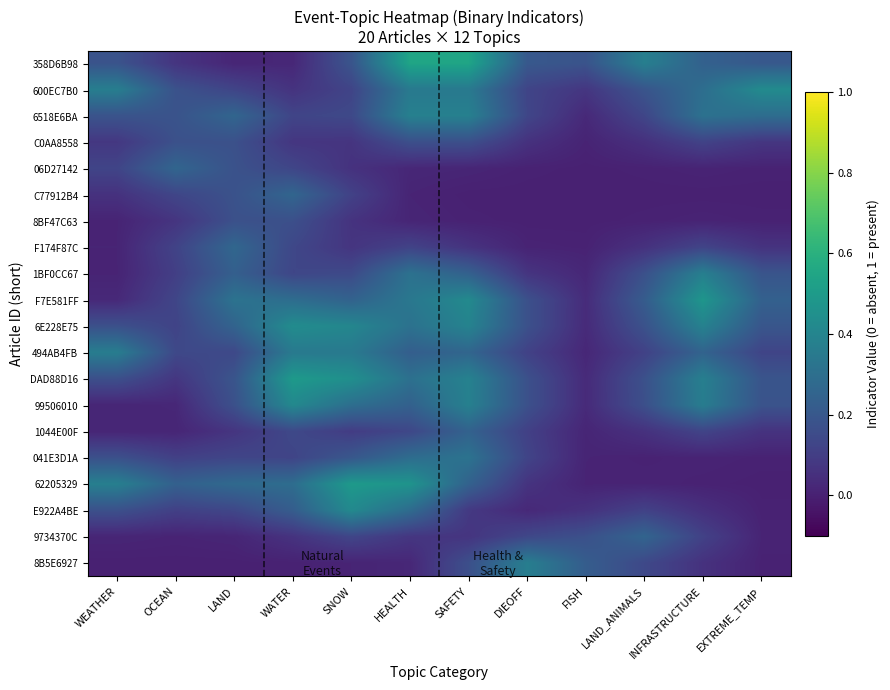

Reading right to left, what are all the values shown in this chart?

358D6B98: EXTREME_TEMP=0.2	INFRASTRUCTURE=0.2	LAND_ANIMALS=0.4	FISH=0.2	DIEOFF=0.2	SAFETY=0.5	HEALTH=0.5	SNOW=0.2	WATER=0.0	LAND=0.0	OCEAN=0.1	WEATHER=0.2
600EC7B0: EXTREME_TEMP=0.4	INFRASTRUCTURE=0.3	LAND_ANIMALS=0.2	FISH=0.1	DIEOFF=0.1	SAFETY=0.3	HEALTH=0.3	SNOW=0.1	WATER=0.1	LAND=0.1	OCEAN=0.2	WEATHER=0.4
6518E6BA: EXTREME_TEMP=0.3	INFRASTRUCTURE=0.3	LAND_ANIMALS=0.1	FISH=0.0	DIEOFF=0.1	SAFETY=0.4	HEALTH=0.4	SNOW=0.1	WATER=0.1	LAND=0.3	OCEAN=0.2	WEATHER=0.2
C0AA8558: EXTREME_TEMP=0.1	INFRASTRUCTURE=0.1	LAND_ANIMALS=0.1	FISH=0.0	DIEOFF=0.1	SAFETY=0.2	HEALTH=0.2	SNOW=0.1	WATER=0.1	LAND=0.2	OCEAN=0.2	WEATHER=0.1
06D27142: EXTREME_TEMP=0.0	INFRASTRUCTURE=0.0	LAND_ANIMALS=0.0	FISH=0.0	DIEOFF=0.0	SAFETY=0.0	HEALTH=0.0	SNOW=0.1	WATER=0.1	LAND=0.2	OCEAN=0.3	WEATHER=0.1
C77912B4: EXTREME_TEMP=0.0	INFRASTRUCTURE=0.0	LAND_ANIMALS=0.0	FISH=0.0	DIEOFF=0.0	SAFETY=0.0	HEALTH=0.0	SNOW=0.1	WATER=0.3	LAND=0.2	OCEAN=0.1	WEATHER=0.1
8BF47C63: EXTREME_TEMP=0.0	INFRASTRUCTURE=0.0	LAND_ANIMALS=0.0	FISH=0.0	DIEOFF=0.0	SAFETY=0.0	HEALTH=0.0	SNOW=0.1	WATER=0.2	LAND=0.2	OCEAN=0.1	WEATHER=0.0
F174F87C: EXTREME_TEMP=0.1	INFRASTRUCTURE=0.1	LAND_ANIMALS=0.1	FISH=0.0	DIEOFF=0.0	SAFETY=0.1	HEALTH=0.1	SNOW=0.1	WATER=0.1	LAND=0.3	OCEAN=0.1	WEATHER=0.0
1BF0CC67: EXTREME_TEMP=0.2	INFRASTRUCTURE=0.4	LAND_ANIMALS=0.2	FISH=0.0	DIEOFF=0.1	SAFETY=0.2	HEALTH=0.3	SNOW=0.1	WATER=0.1	LAND=0.2	OCEAN=0.1	WEATHER=0.0
F7E581FF: EXTREME_TEMP=0.2	INFRASTRUCTURE=0.5	LAND_ANIMALS=0.2	FISH=0.0	DIEOFF=0.2	SAFETY=0.4	HEALTH=0.3	SNOW=0.2	WATER=0.3	LAND=0.3	OCEAN=0.1	WEATHER=0.0
6E228E75: EXTREME_TEMP=0.2	INFRASTRUCTURE=0.4	LAND_ANIMALS=0.2	FISH=0.0	DIEOFF=0.2	SAFETY=0.4	HEALTH=0.3	SNOW=0.4	WATER=0.4	LAND=0.2	OCEAN=0.1	WEATHER=0.2
494AB4FB: EXTREME_TEMP=0.1	INFRASTRUCTURE=0.2	LAND_ANIMALS=0.1	FISH=0.0	DIEOFF=0.1	SAFETY=0.3	HEALTH=0.2	SNOW=0.3	WATER=0.3	LAND=0.1	OCEAN=0.1	WEATHER=0.4
DAD88D16: EXTREME_TEMP=0.2	INFRASTRUCTURE=0.4	LAND_ANIMALS=0.2	FISH=0.0	DIEOFF=0.2	SAFETY=0.4	HEALTH=0.3	SNOW=0.4	WATER=0.5	LAND=0.2	OCEAN=0.1	WEATHER=0.2
99506010: EXTREME_TEMP=0.2	INFRASTRUCTURE=0.4	LAND_ANIMALS=0.2	FISH=0.0	DIEOFF=0.2	SAFETY=0.4	HEALTH=0.2	SNOW=0.3	WATER=0.4	LAND=0.2	OCEAN=0.0	WEATHER=0.0
1044E00F: EXTREME_TEMP=0.1	INFRASTRUCTURE=0.1	LAND_ANIMALS=0.1	FISH=0.0	DIEOFF=0.1	SAFETY=0.2	HEALTH=0.1	SNOW=0.1	WATER=0.1	LAND=0.1	OCEAN=0.0	WEATHER=0.0
041E3D1A: EXTREME_TEMP=0.0	INFRASTRUCTURE=0.0	LAND_ANIMALS=0.0	FISH=0.0	DIEOFF=0.1	SAFETY=0.3	HEALTH=0.3	SNOW=0.2	WATER=0.1	LAND=0.1	OCEAN=0.1	WEATHER=0.2
62205329: EXTREME_TEMP=0.0	INFRASTRUCTURE=0.0	LAND_ANIMALS=0.0	FISH=0.0	DIEOFF=0.1	SAFETY=0.2	HEALTH=0.5	SNOW=0.5	WATER=0.3	LAND=0.3	OCEAN=0.2	WEATHER=0.4
E922A4BE: EXTREME_TEMP=0.0	INFRASTRUCTURE=0.1	LAND_ANIMALS=0.1	FISH=0.1	DIEOFF=0.0	SAFETY=0.1	HEALTH=0.3	SNOW=0.4	WATER=0.2	LAND=0.1	OCEAN=0.1	WEATHER=0.2
9734370C: EXTREME_TEMP=0.0	INFRASTRUCTURE=0.1	LAND_ANIMALS=0.3	FISH=0.2	DIEOFF=0.1	SAFETY=0.1	HEALTH=0.1	SNOW=0.1	WATER=0.1	LAND=0.0	OCEAN=0.0	WEATHER=0.0
8B5E6927: EXTREME_TEMP=0.0	INFRASTRUCTURE=0.1	LAND_ANIMALS=0.1	FISH=0.2	DIEOFF=0.4	SAFETY=0.2	HEALTH=0.0	SNOW=0.0	WATER=0.0	LAND=0.0	OCEAN=0.0	WEATHER=0.0